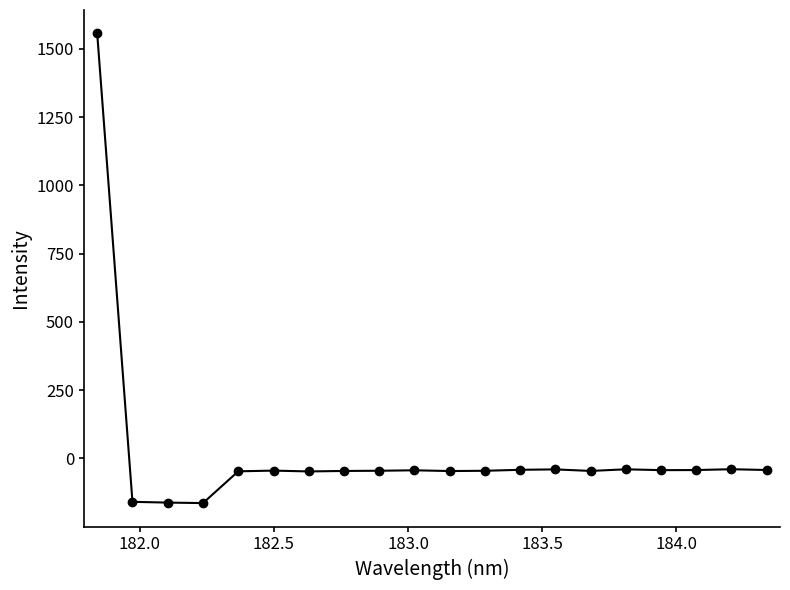

What is the minimum value shown in the chart?

-163.8